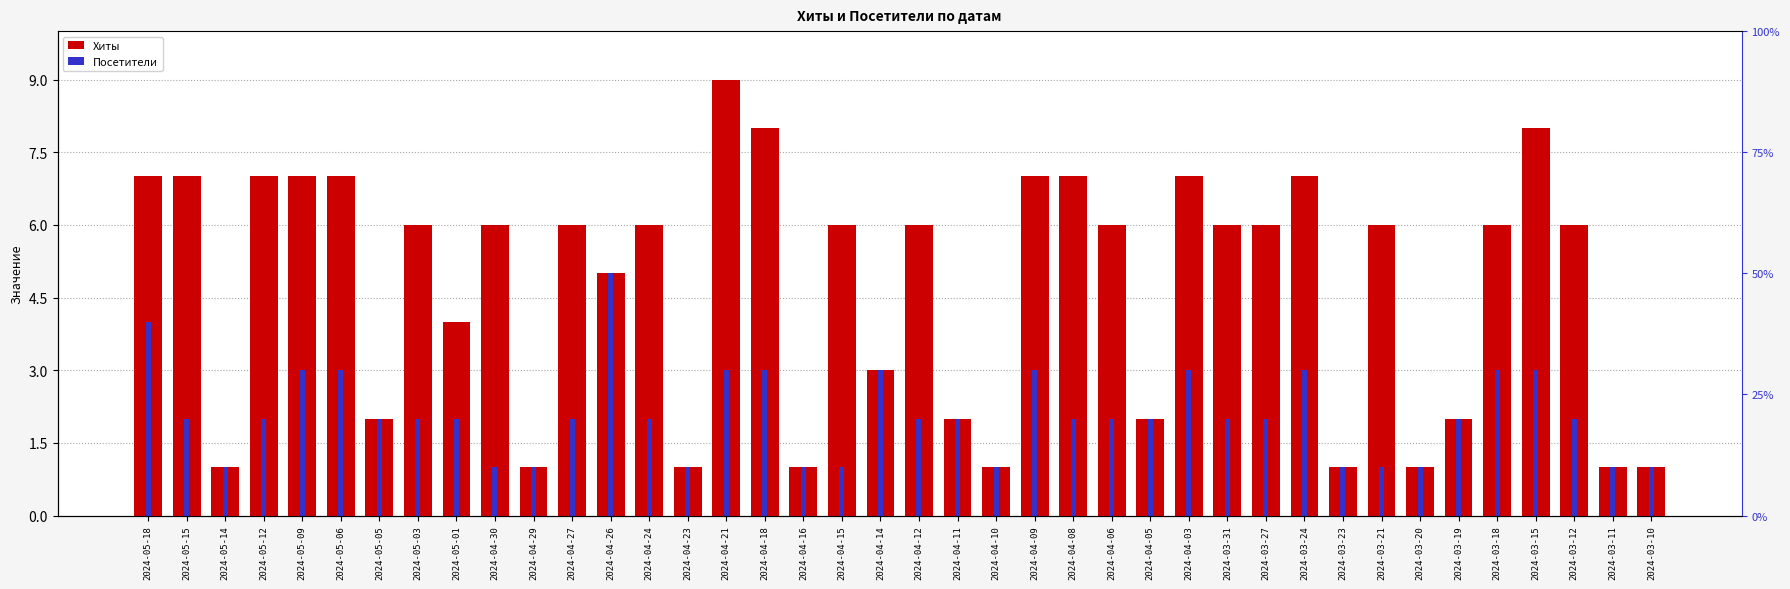

How many data points in Хиты are less than 6?

16